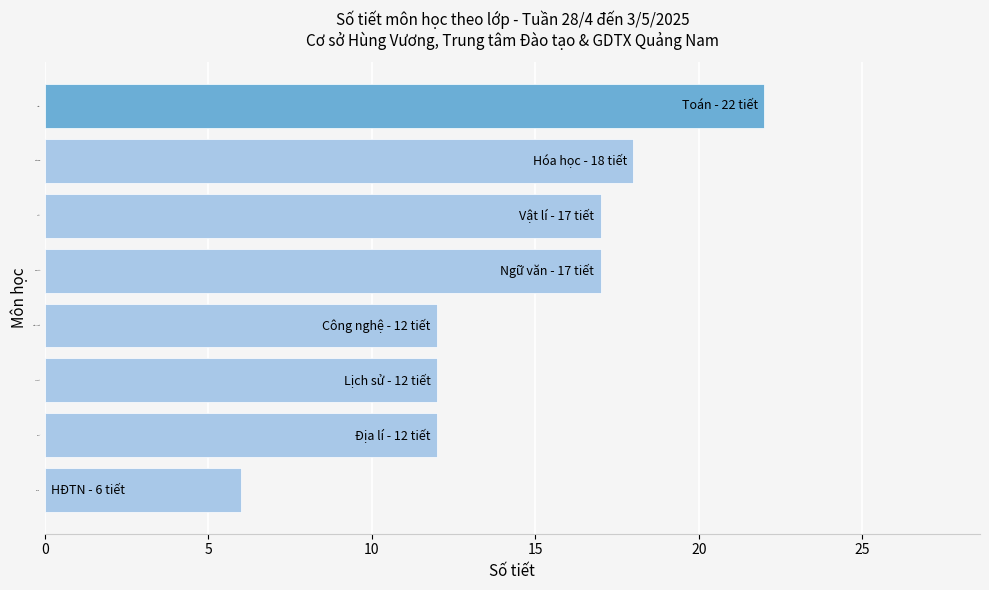

What is the minimum value shown in the chart?

6